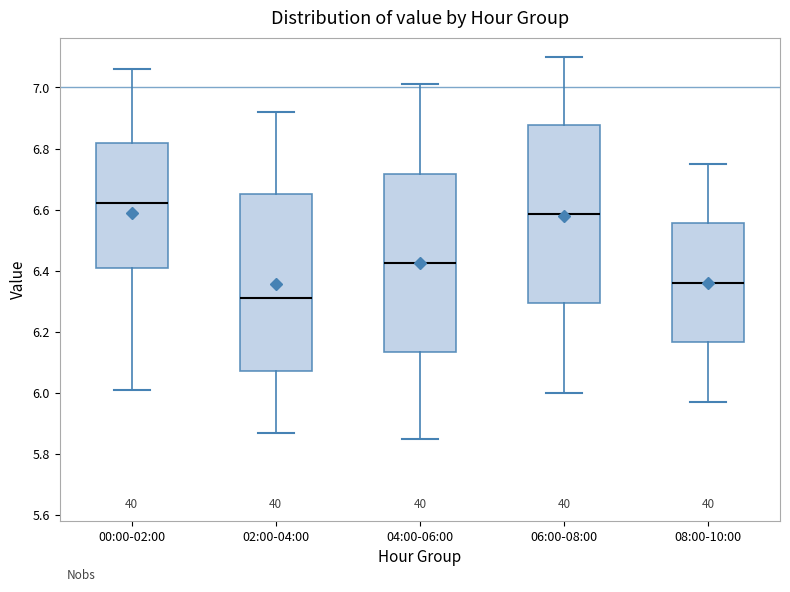

Which box has the highest median line?

00:00-02:00